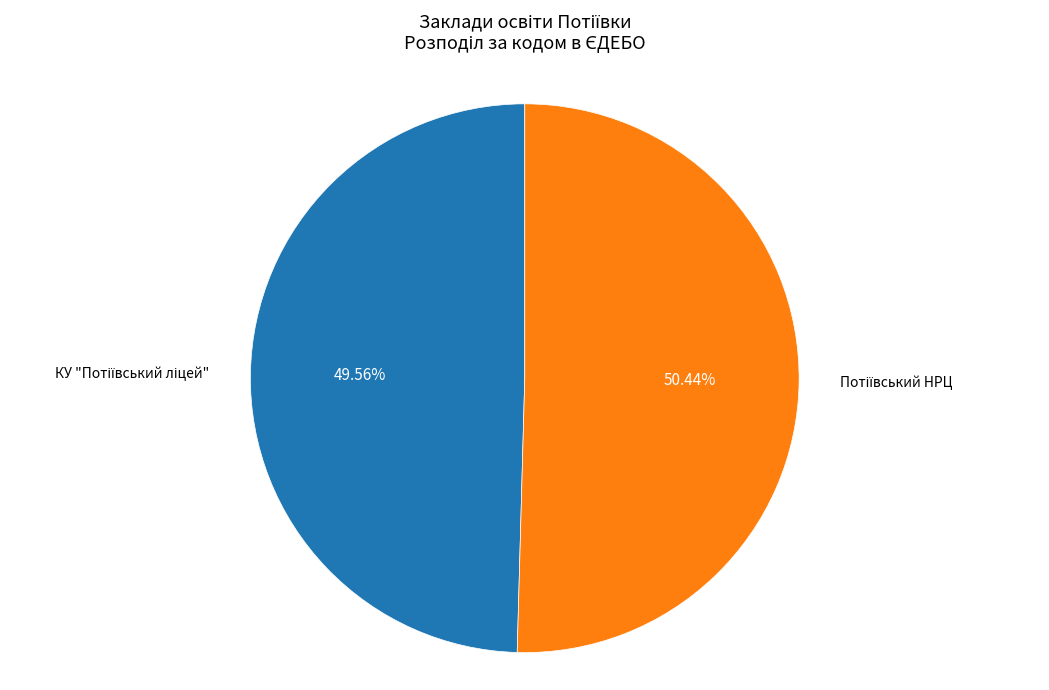

Is there a majority slice in this chart?

Yes